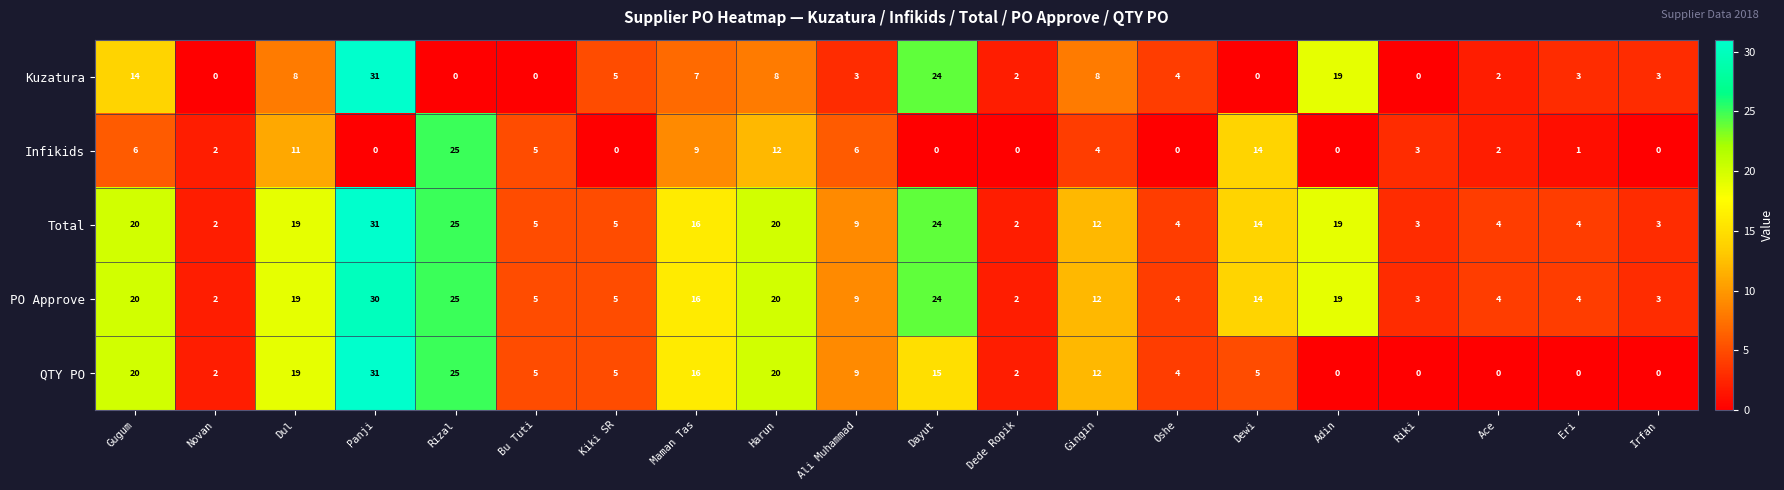

How many categories are shown in the chart?

20